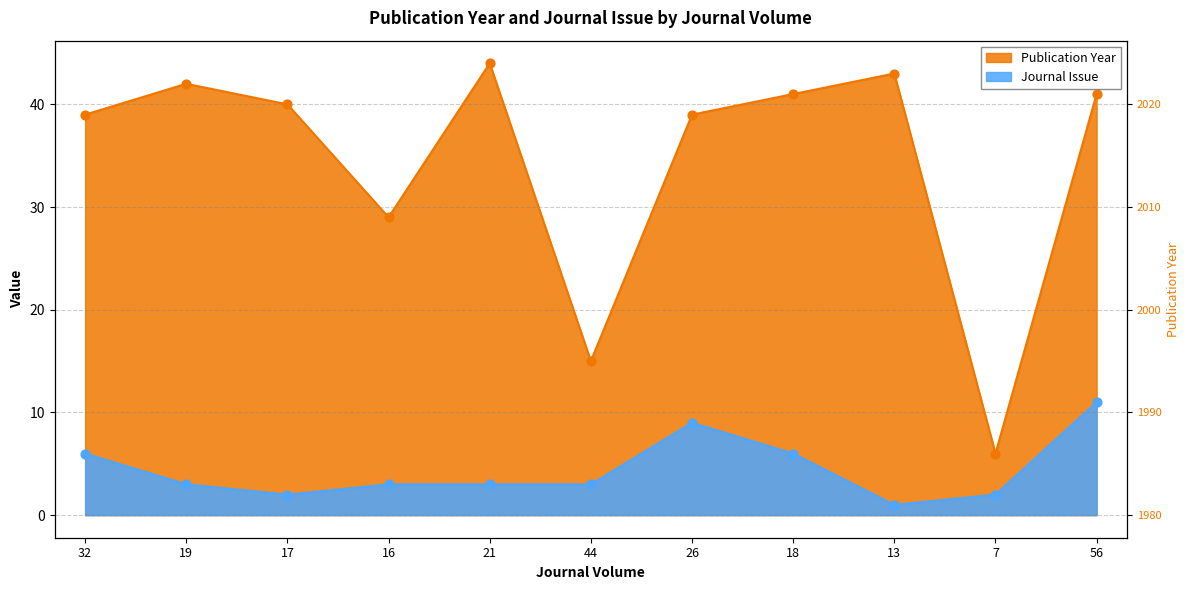

Is the value of Journal Issue at 56 greater than the value of Publication Year at 21?

No